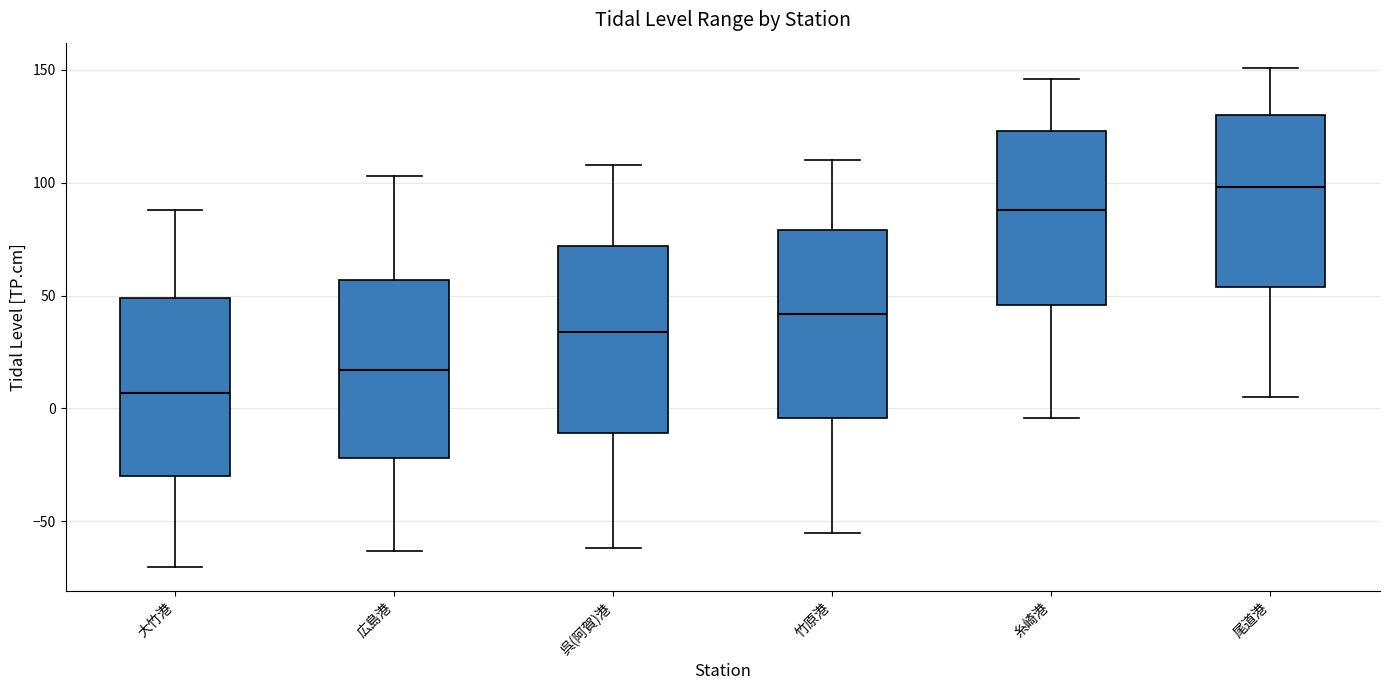

Which box's median line is the highest?

尾道港